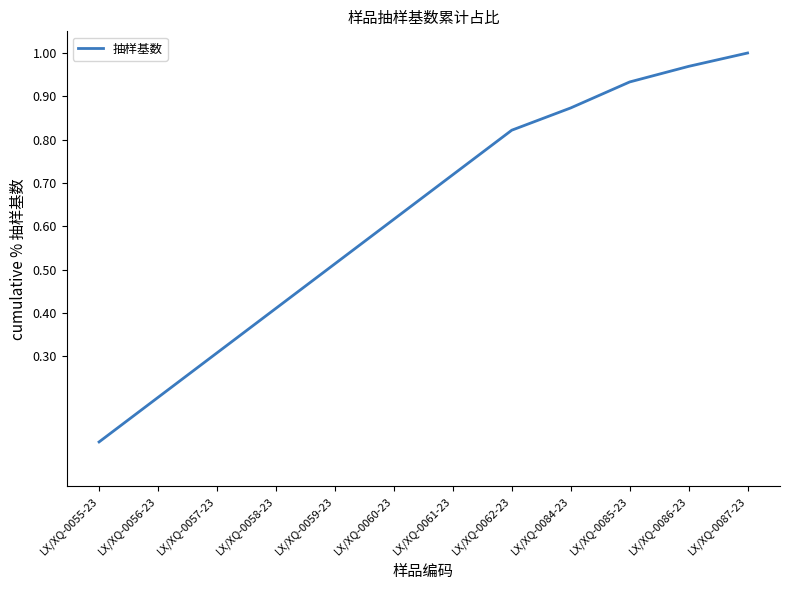

What position from the left is LX/XQ-0062-23?

8